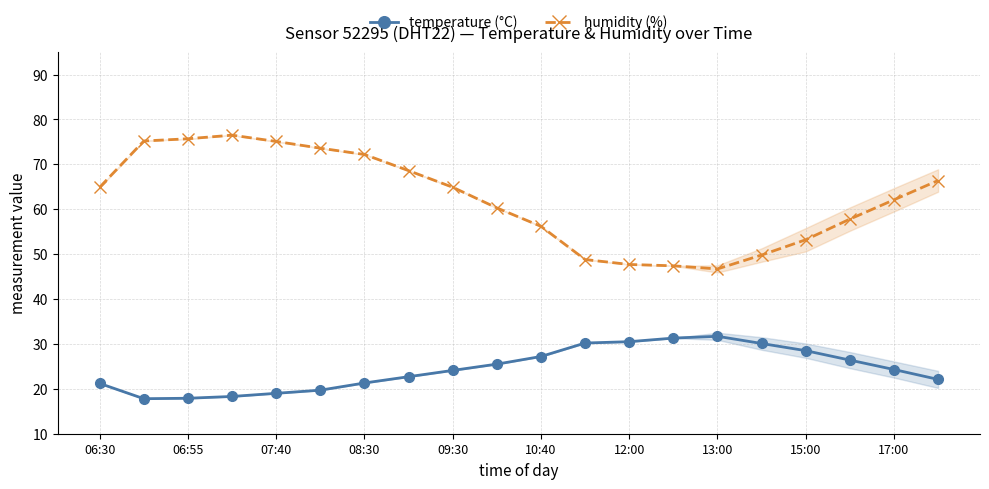

Is this an area chart (filled region under the line)?

No